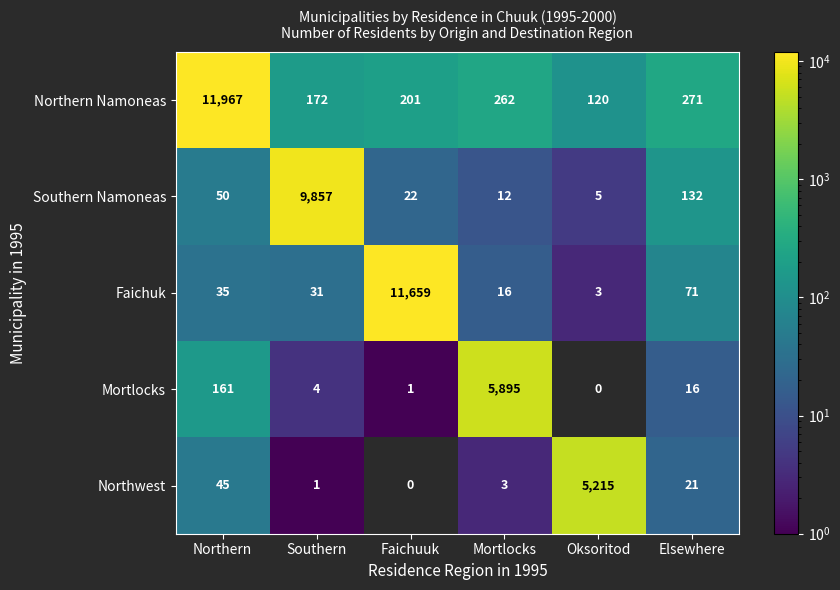

Which series has the largest range (max minus min)?

Northern Namoneas